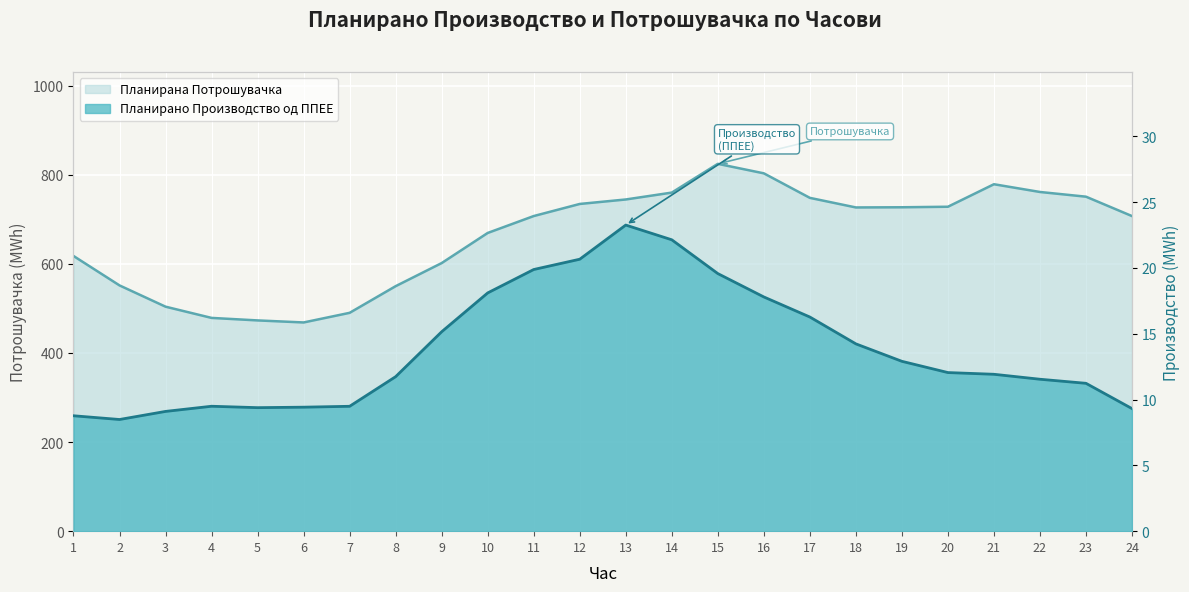

At which category is the sum across all series the highest?

15